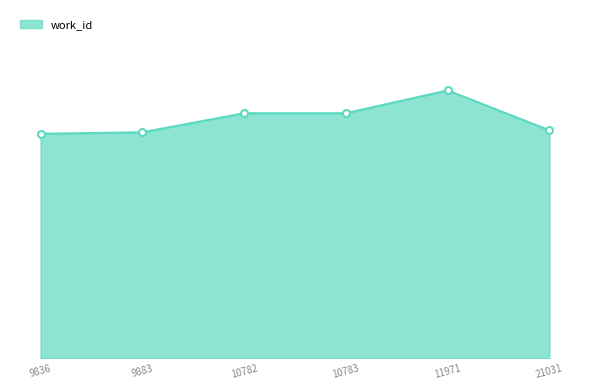

Is this an area chart (filled region under the line)?

Yes